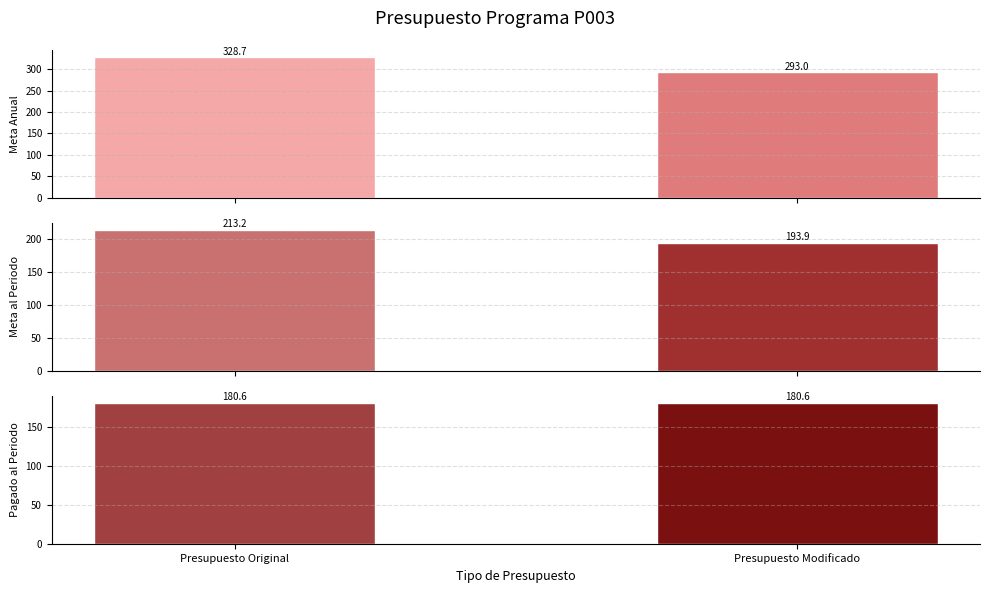

Rank the series by their average value, from highest to lowest.

Meta Anual, Meta al Periodo, Pagado al Periodo